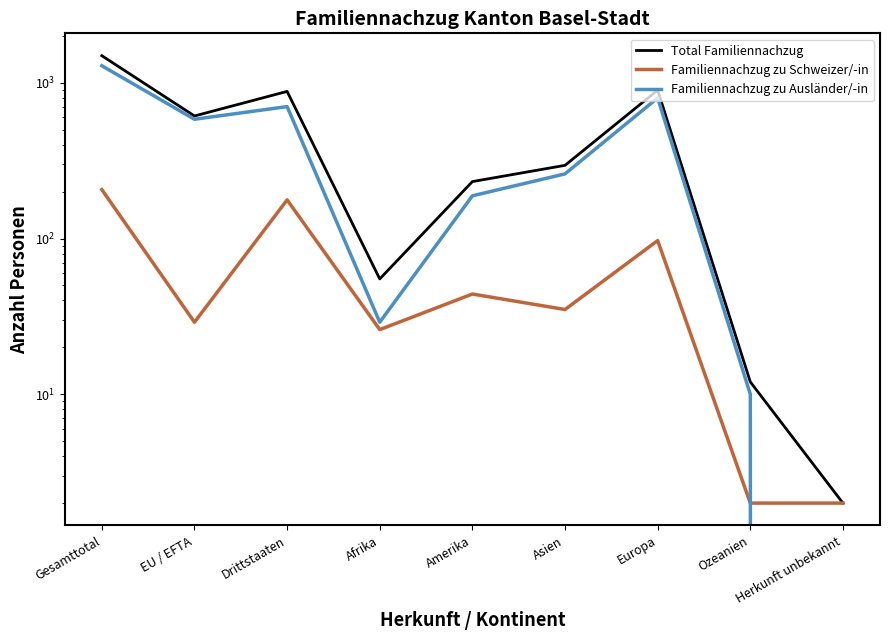

Where is the first local maximum for Total Familiennachzug?

Drittstaaten